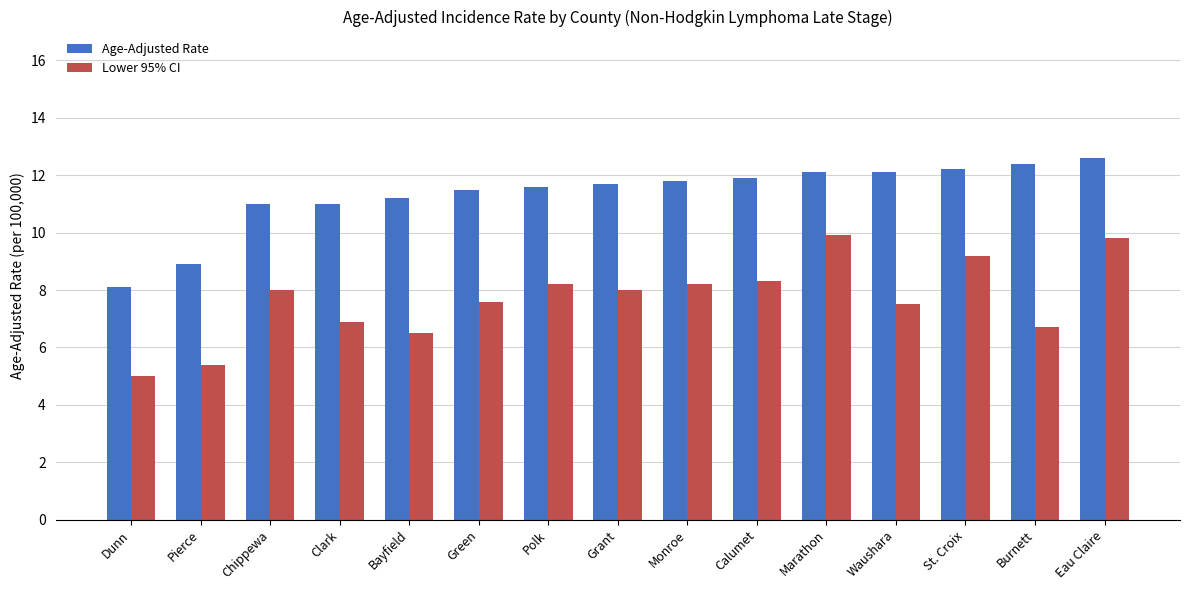

What is the label of the 8th bar from the right?

Grant